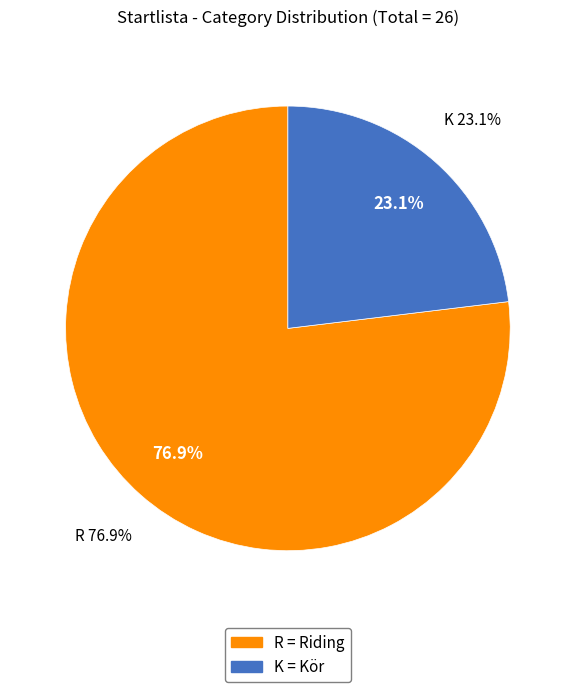

To the nearest percent, what is the difference between the R and K slice percentages?

54%